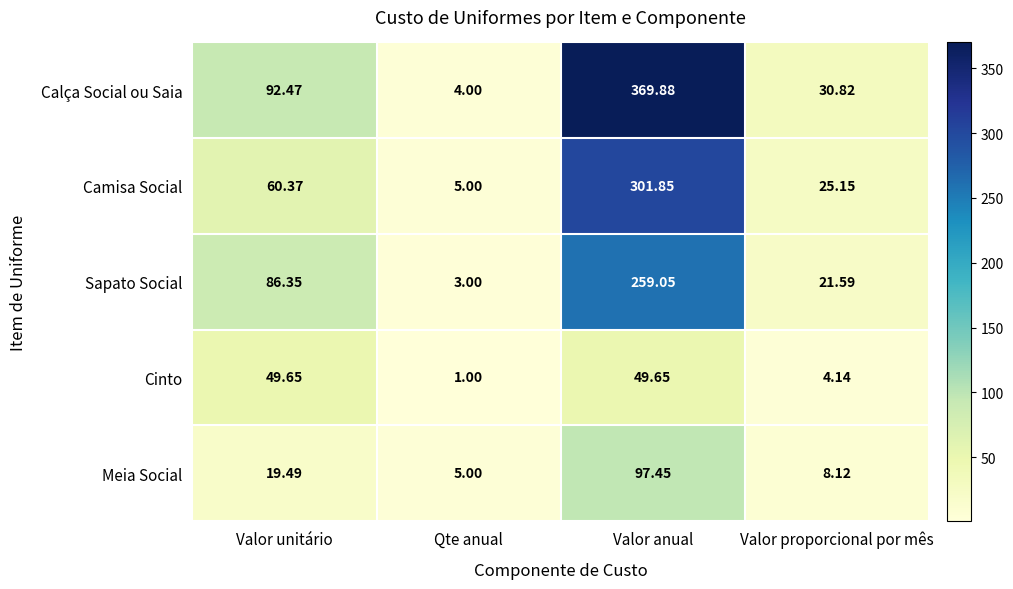

How many series are shown in this chart?

5